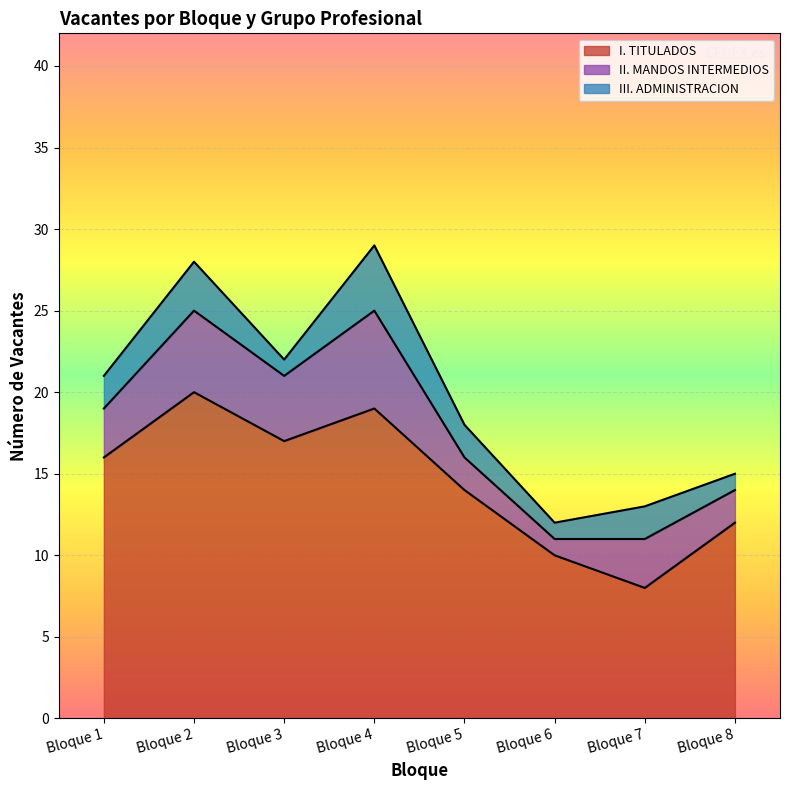

At which label is III. ADMINISTRACION closest to 2?

Bloque 1